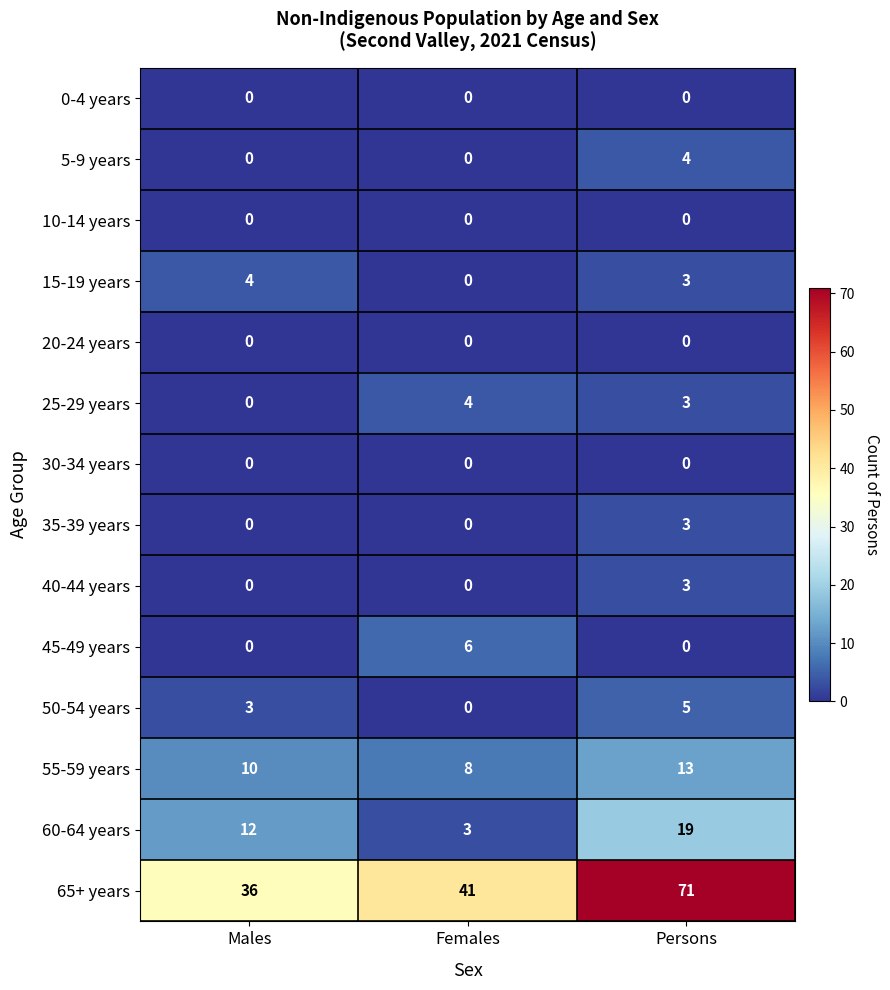

How many 15-19 years values are between 0 and 4?

3